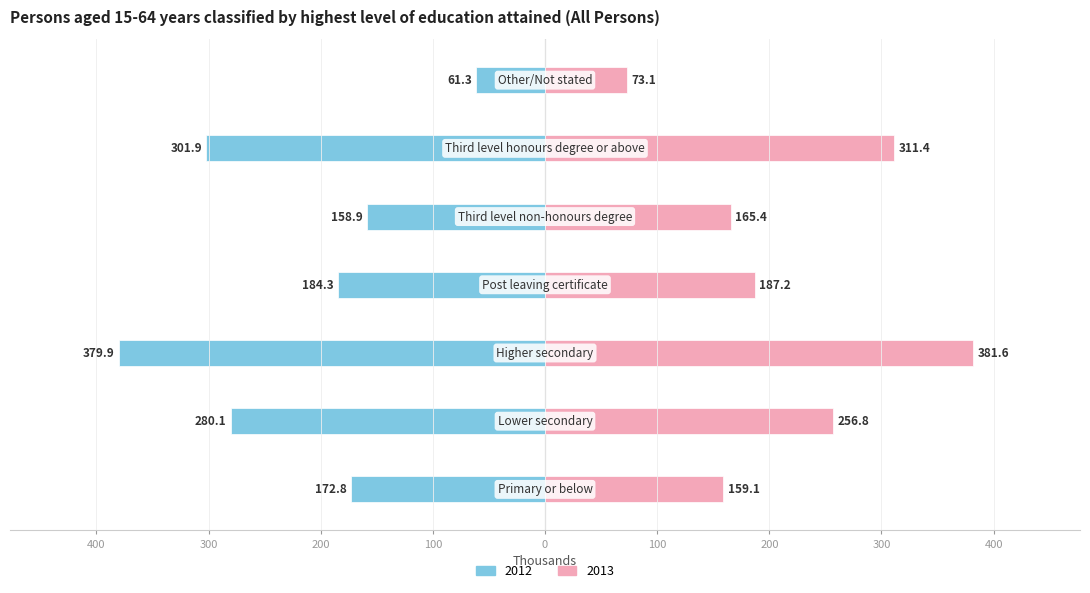

What is the difference between the 2013 values at Higher secondary and Other/Not stated?

308.5